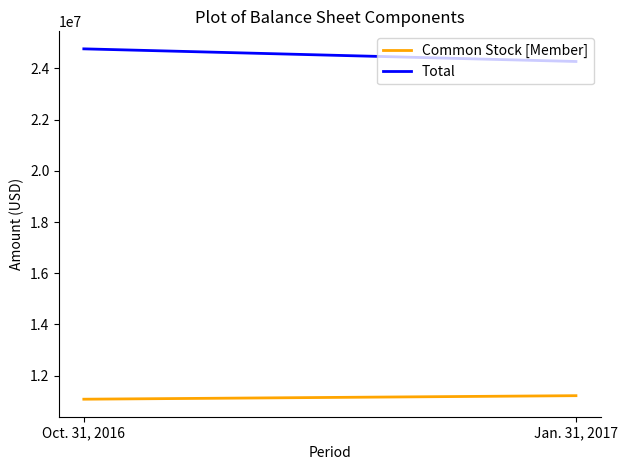

Is the value of Common Stock [Member] at Jan. 31, 2017 greater than the value of Total at Oct. 31, 2016?

No